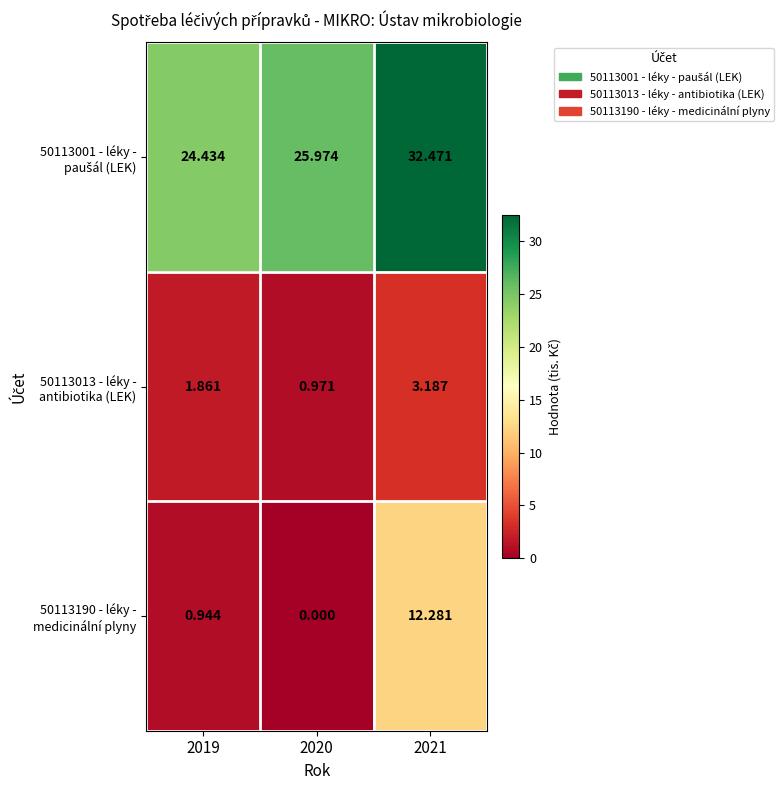

Is the value of 50113190 - léky - medicinální plyny at 2021 greater than the value of 50113013 - léky - antibiotika (LEK) at 2021?

Yes